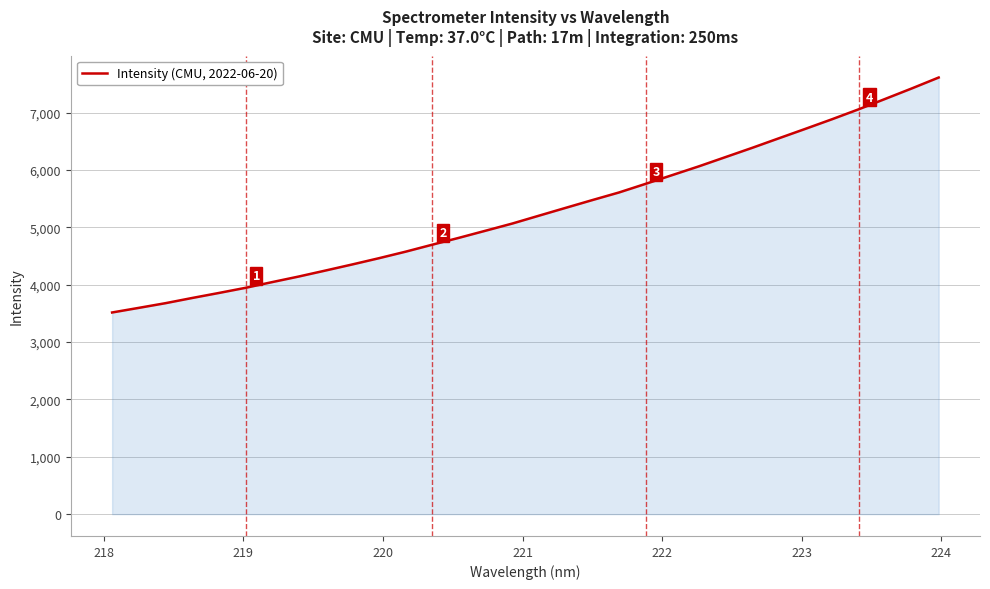

What is the smallest value displayed?

3515.6